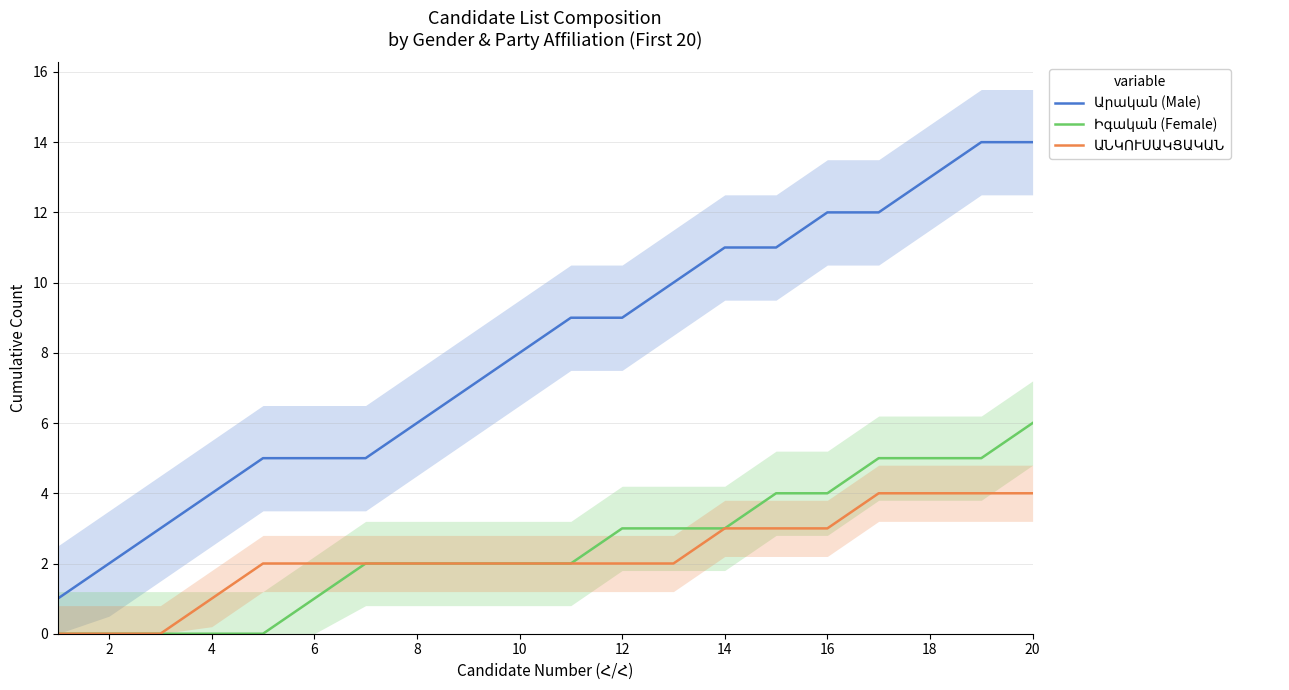

List the series in order of their peak value, highest first.

Արական (Male), Իգական (Female), ԱՆԿՈՒՍԱԿՑԱԿԱՆ